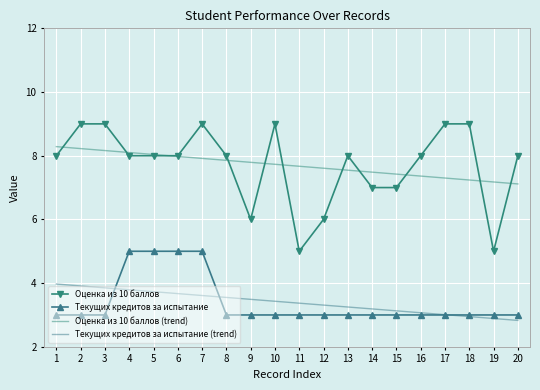

Which series has the largest range (max minus min)?

Оценка из 10 баллов